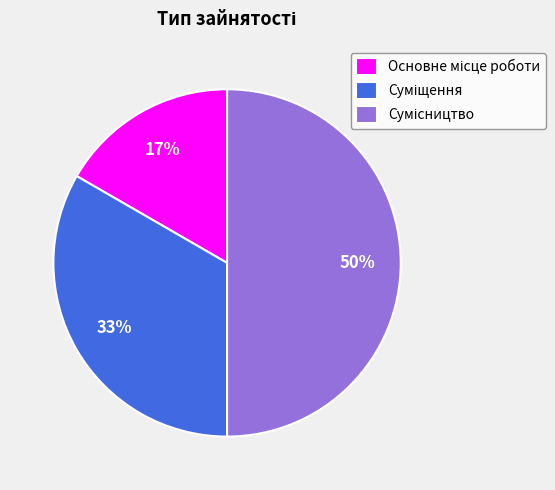

To the nearest percent, what is the average slice percentage?

33%